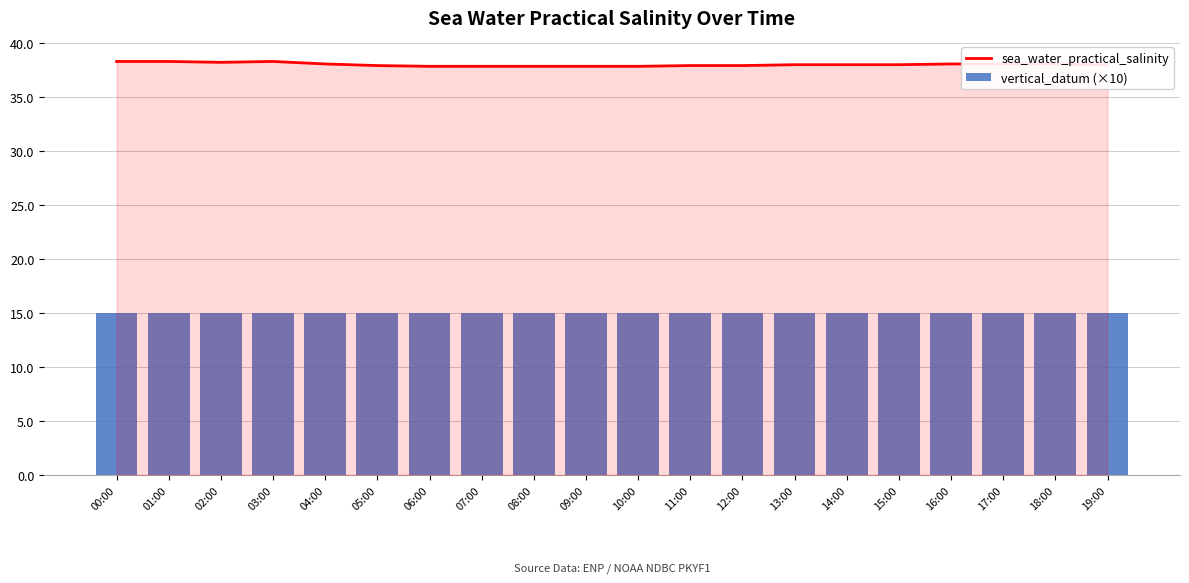

Between 07:00 and 14:00, which series saw the biggest shift?

sea_water_practical_salinity